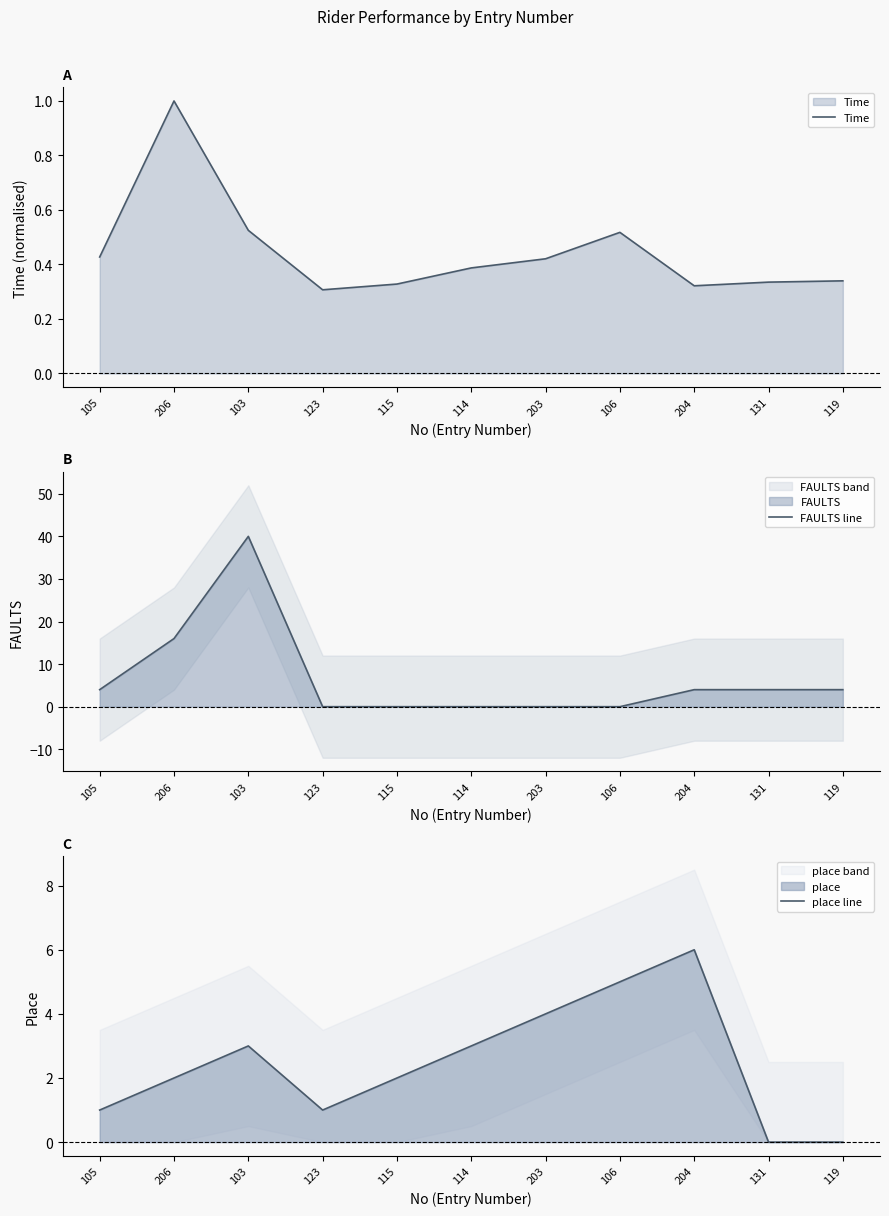

True or false: FAULTS line has more than 1 points higher than both neighbors.

False